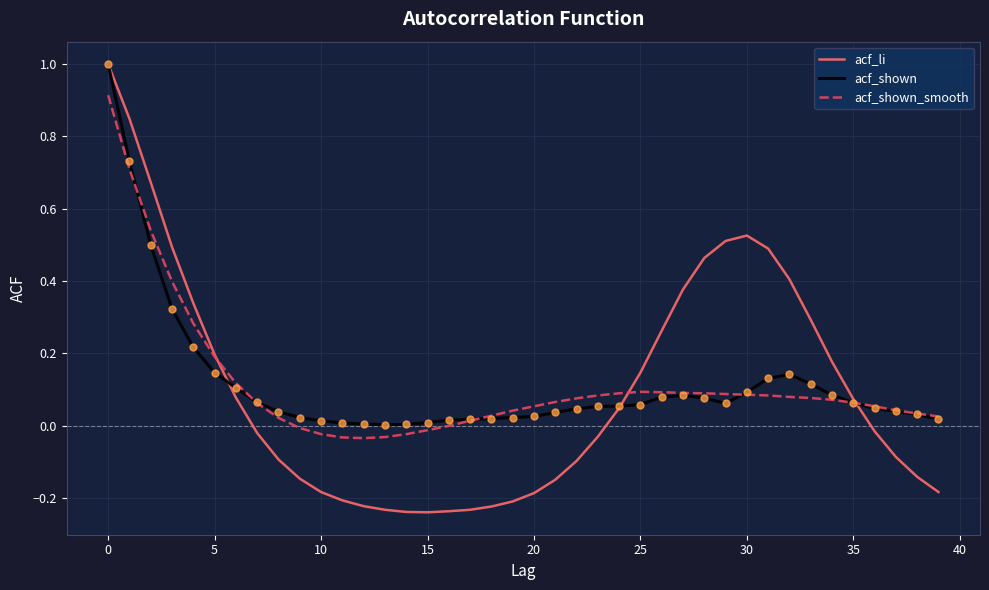

Which series has the largest range (max minus min)?

acf_li